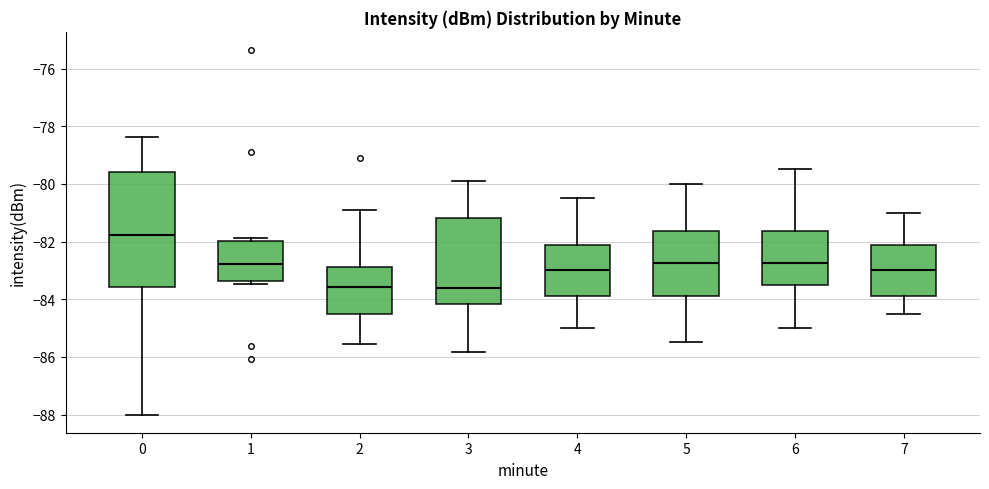

Reading left to right, read every box against the y-axis: the position of its median line, the range the box covers, and the ends of its whiskers. The values are not printed on the chart, so give them approximately, as read against the axis.

0: median -81.8, box -83.6 to -79.6, whiskers -88.0 to -78.4
1: median -82.8, box -83.4 to -82.0, whiskers -83.4 (just below the box's lower edge) to -81.8
2: median -83.6, box -84.4 to -82.8, whiskers -85.6 to -81.0
3: median -83.6, box -84.2 to -81.2, whiskers -85.8 to -80.0
4: median -83.0, box -83.8 to -82.2, whiskers -85.0 to -80.4
5: median -82.8, box -83.8 to -81.6, whiskers -85.4 to -80.0
6: median -82.8, box -83.4 to -81.6, whiskers -85.0 to -79.4
7: median -83.0, box -83.8 to -82.2, whiskers -84.4 to -81.0